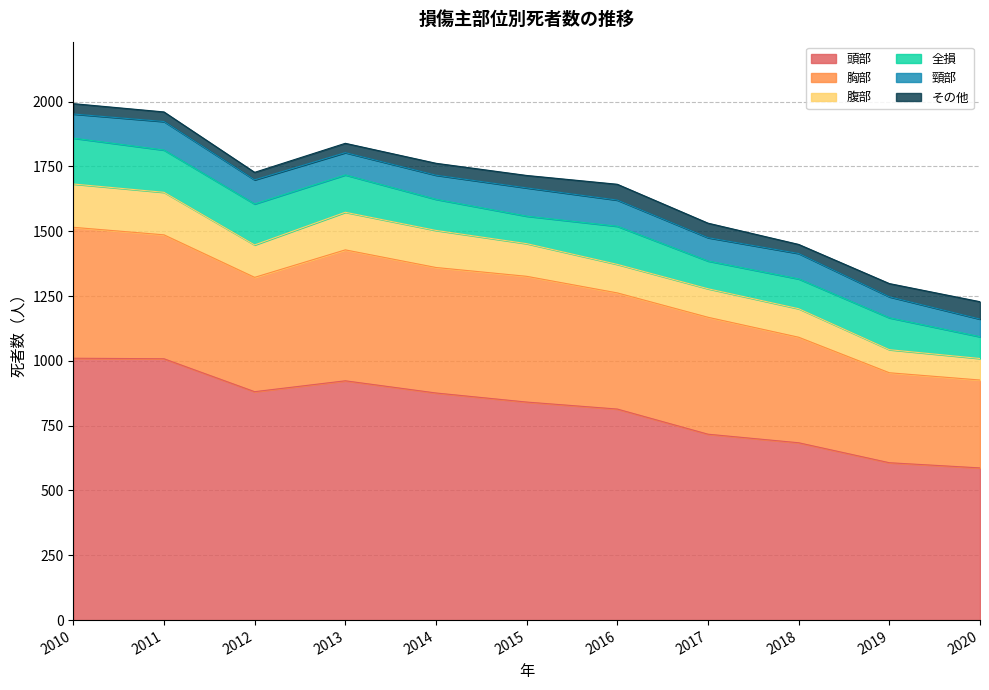

How many data points does each series have?

11